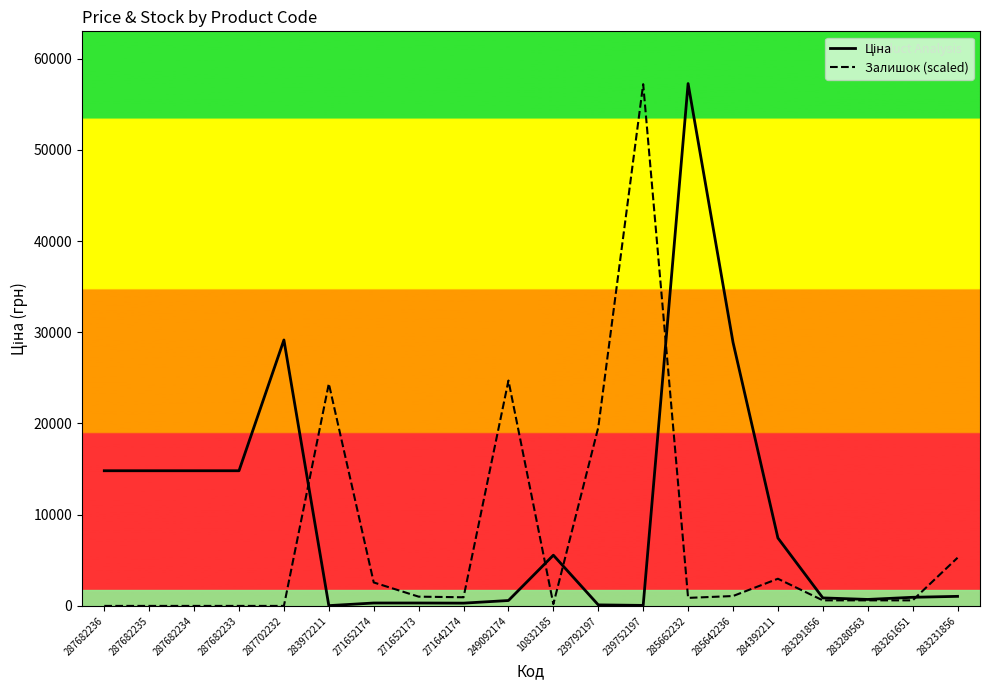

Which category has the highest value in the Залишок (scaled) series?

239752197